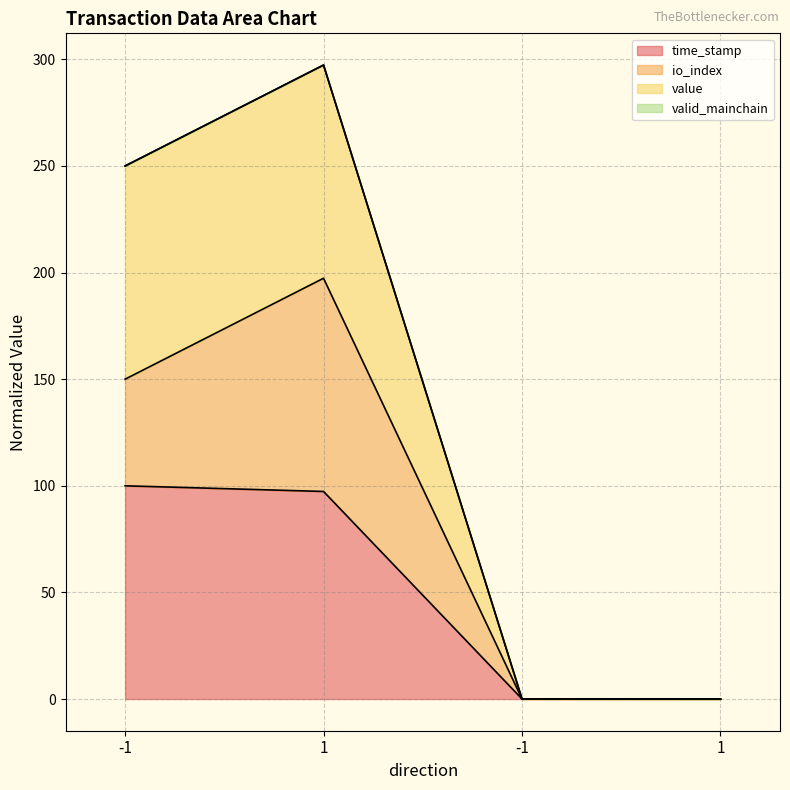

Does the chart display data point markers on the line(s)?

No